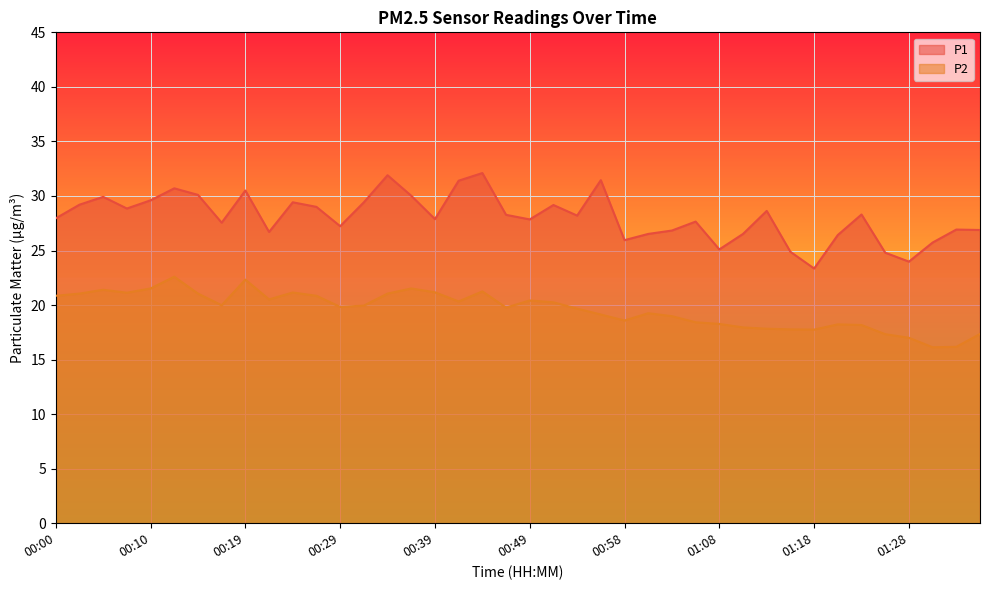

Where does the P2 series first go above 19?

00:00